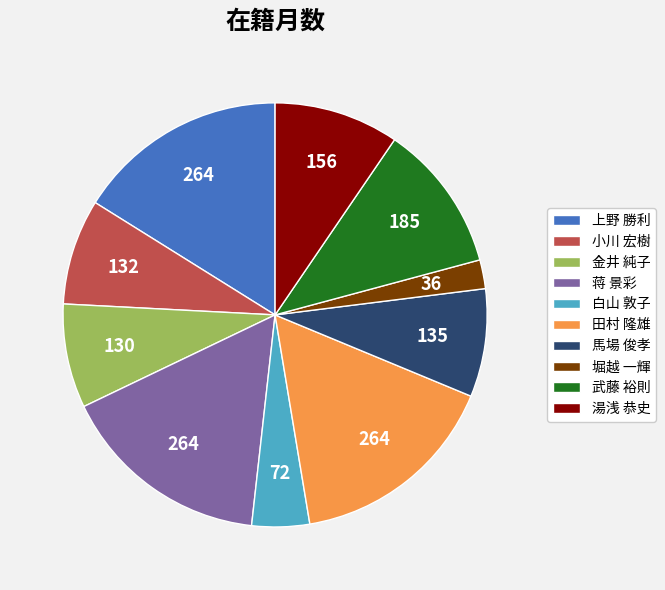

Which category has the smallest portion of the pie?

堀越 一輝